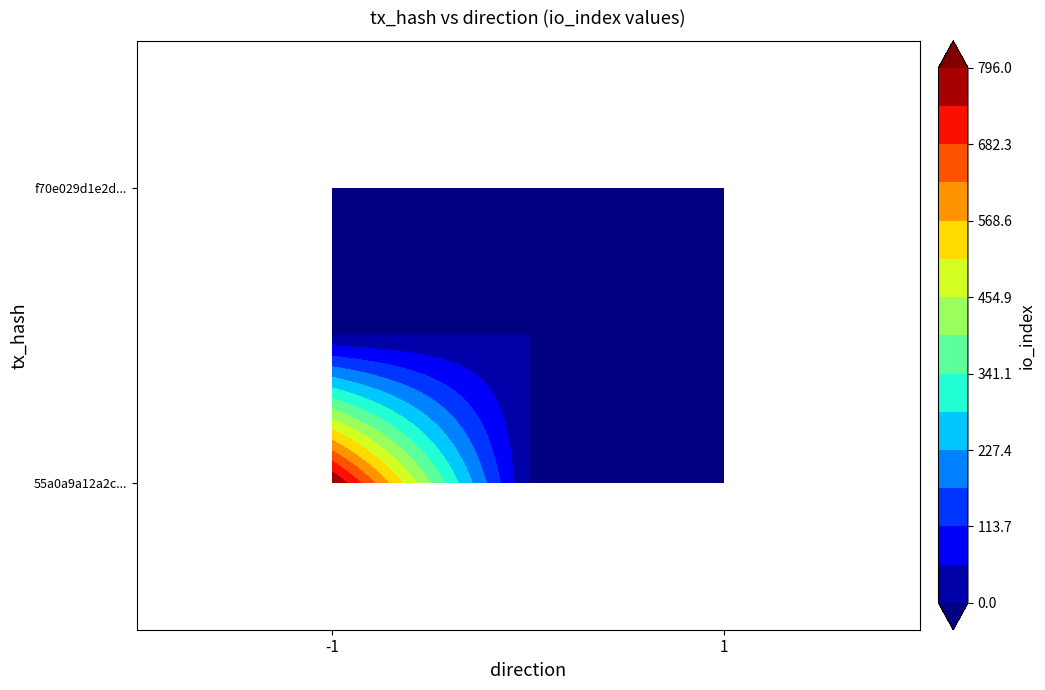

Rank the series at -1 from highest to lowest value.

55a0a9a12a2cb6238828efb5c2b32f1a7d5d586, f70e029d1e2dafdd5e7af968df31ecddb362b32